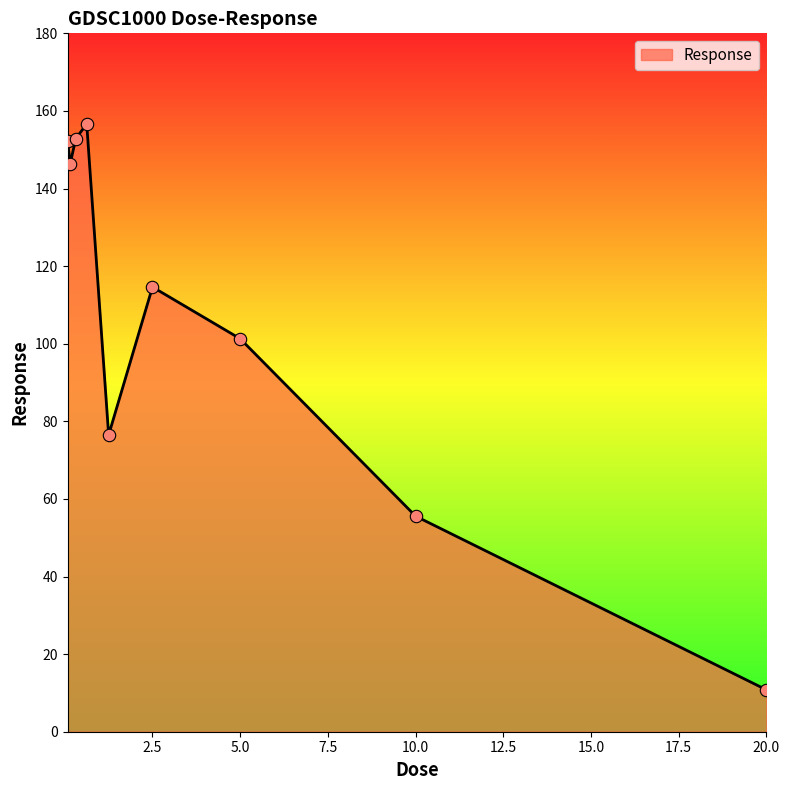

What is the difference between the maximum and minimum values?

145.8